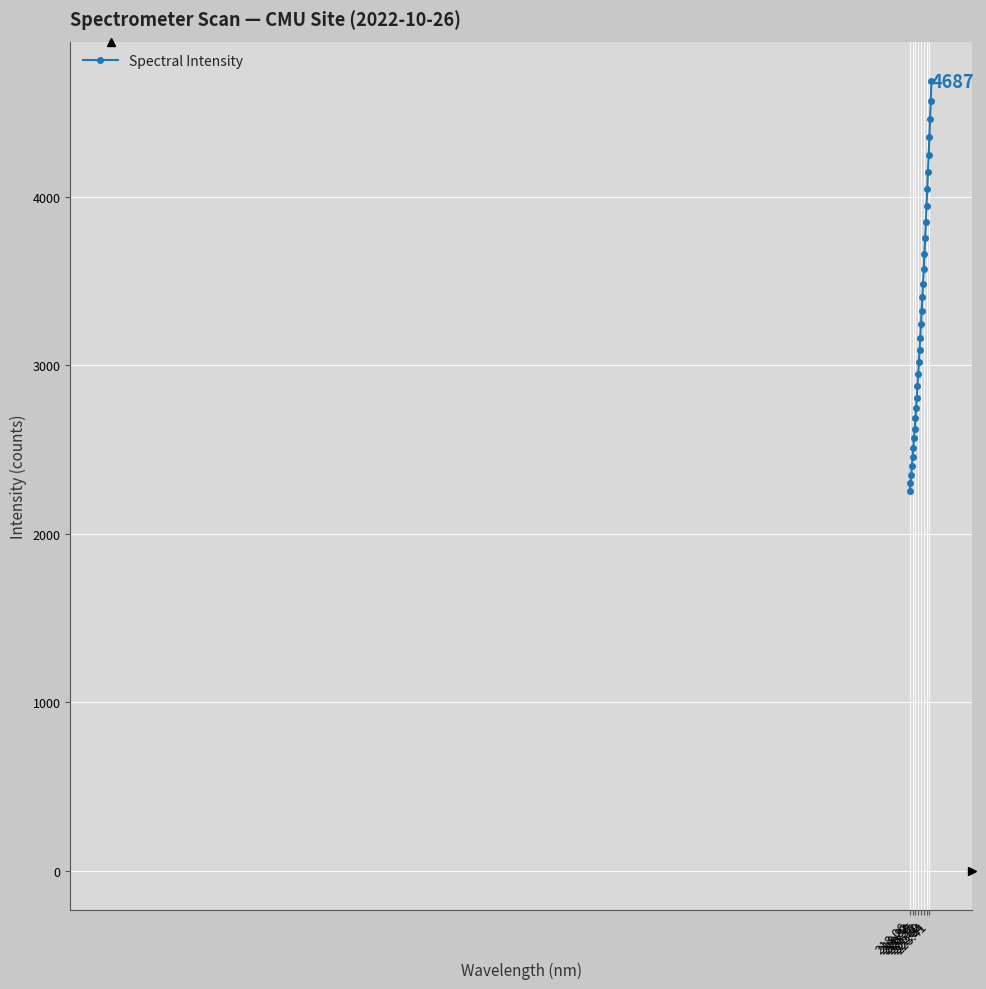

What is the minimum value shown in the chart?

2254.4